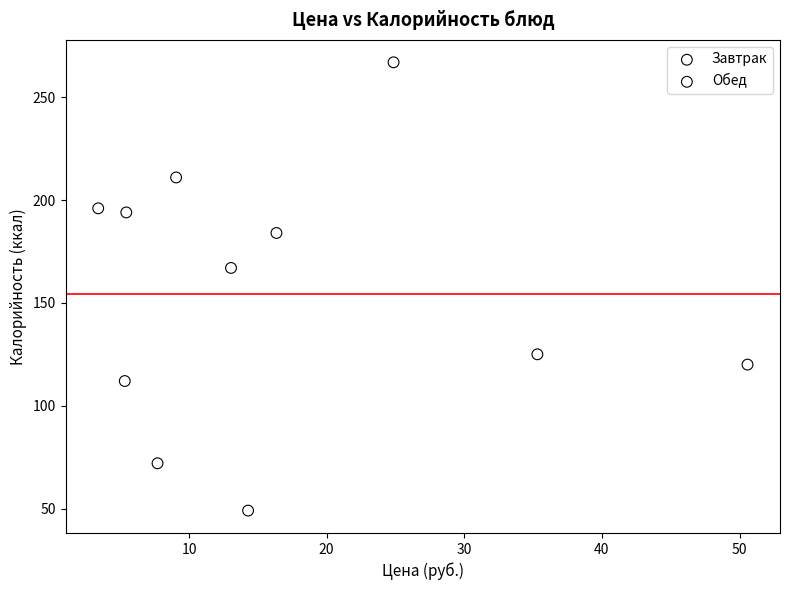

What are all the series names shown in the legend?

Завтрак, Обед